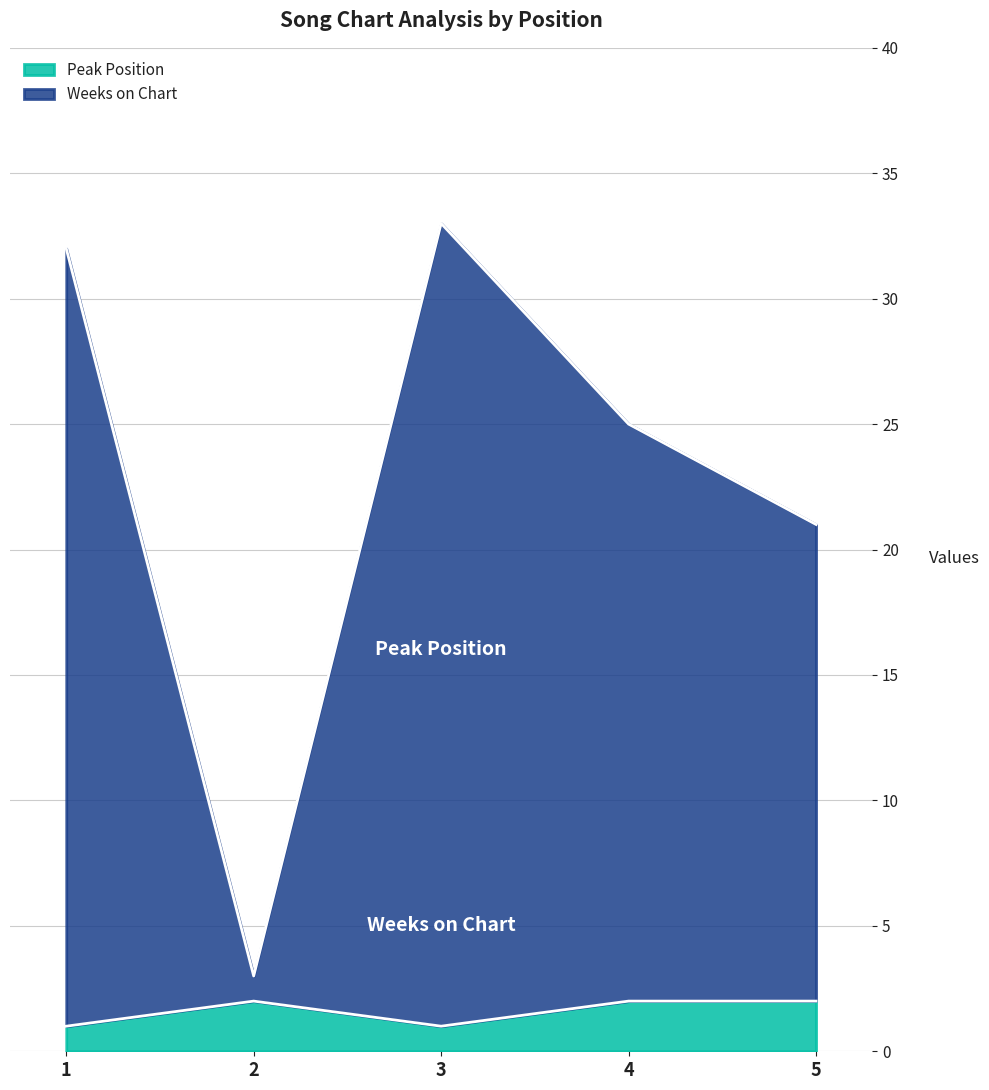

What are all the series names shown in the legend?

Peak Position, Weeks on Chart